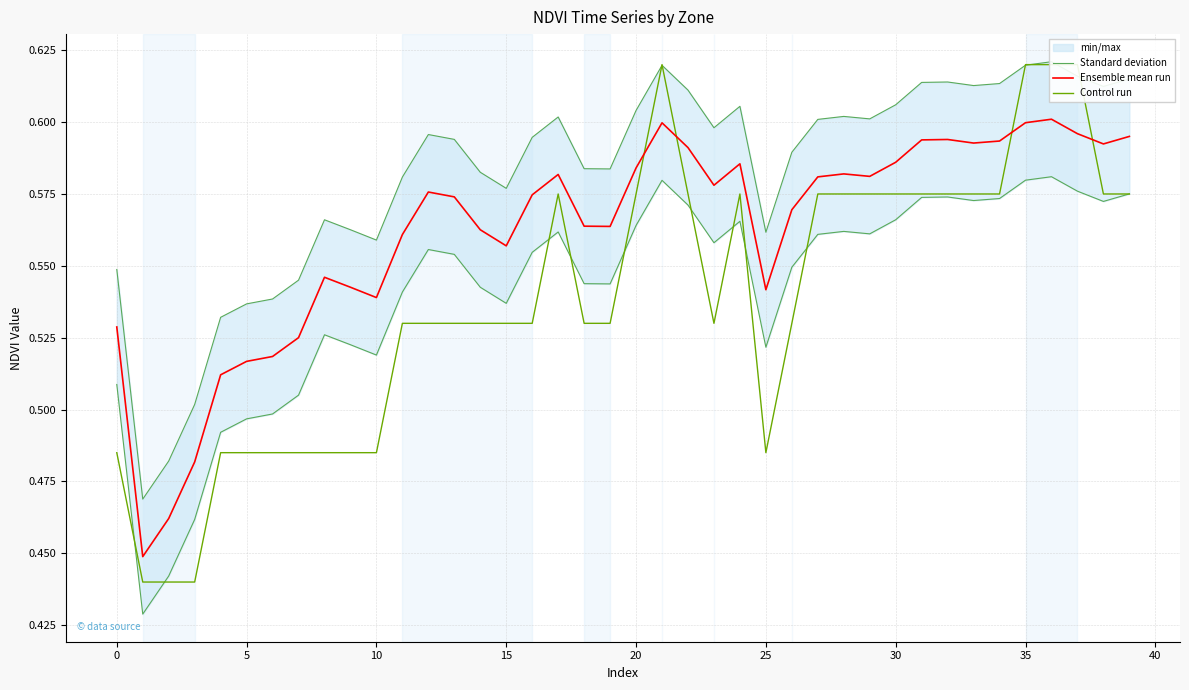

What is the maximum value shown in the chart?

0.6